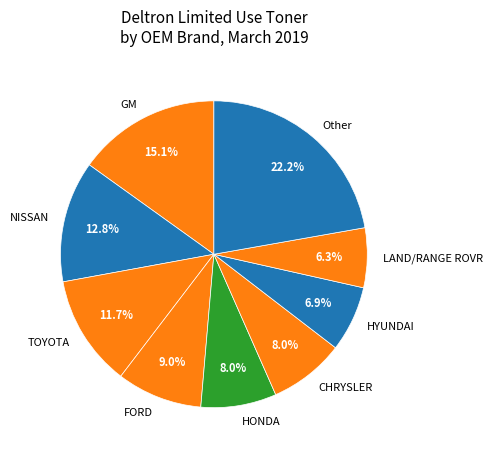

What is the largest slice in the pie chart?

Other